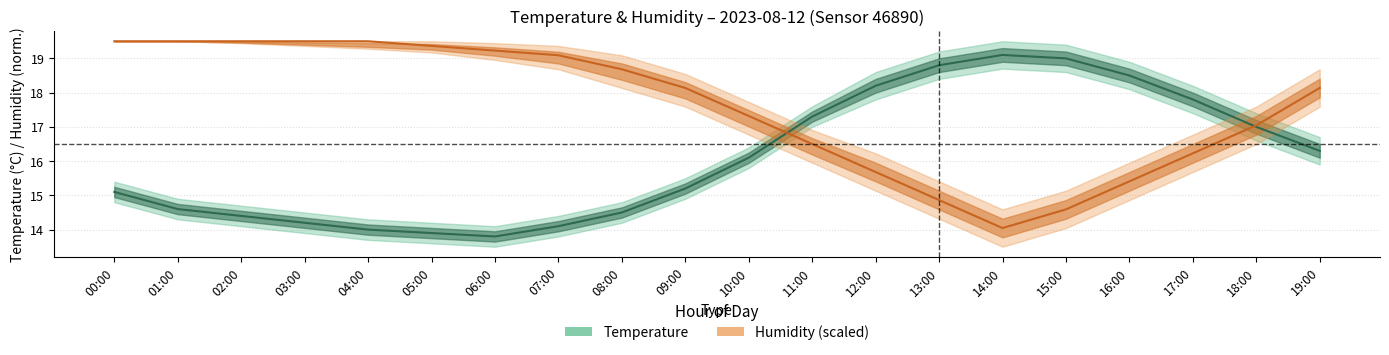

At which category does Temperature reach its first local peak?

14:00